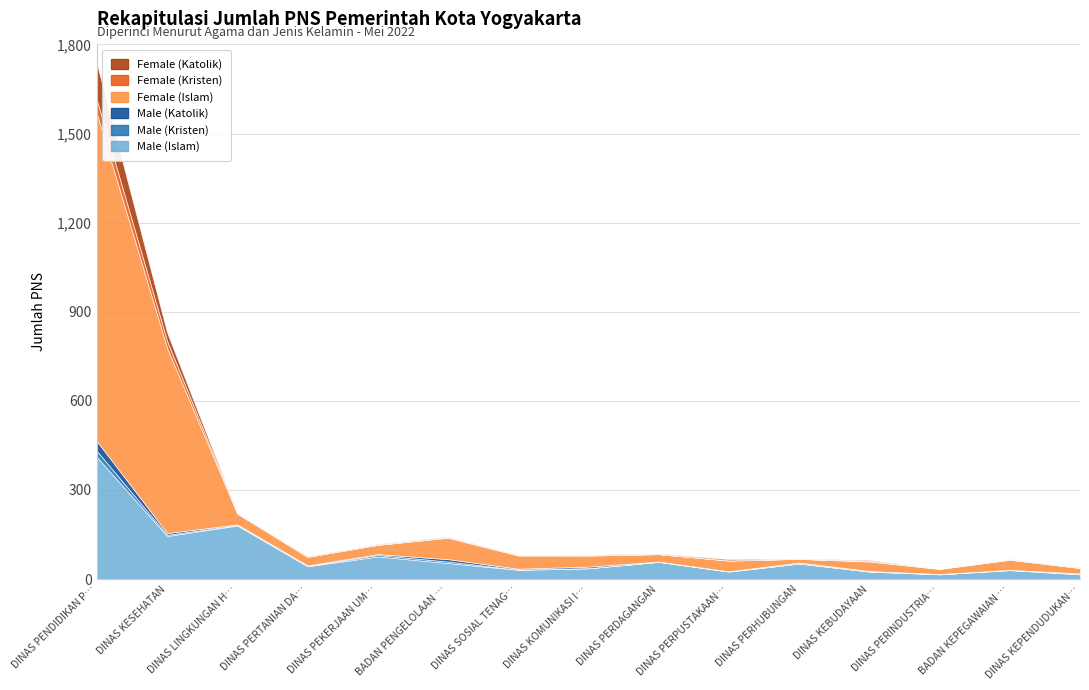

Is the value of Male (Islam) at DINAS PENDIDIKAN PEMUDA DAN OLAHRAGA greater than the value of Female (Kristen) at DINAS PERHUBUNGAN?

Yes